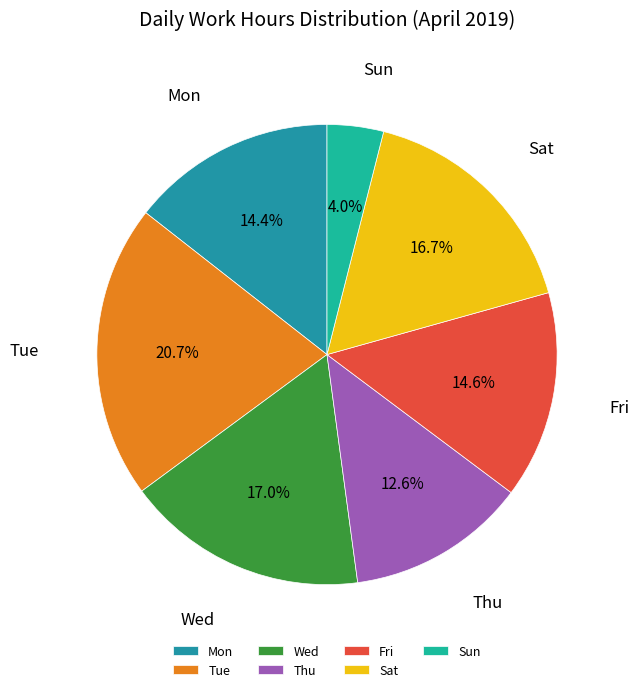

To the nearest percent, what is the difference between the largest and smallest slice percentages?

17%